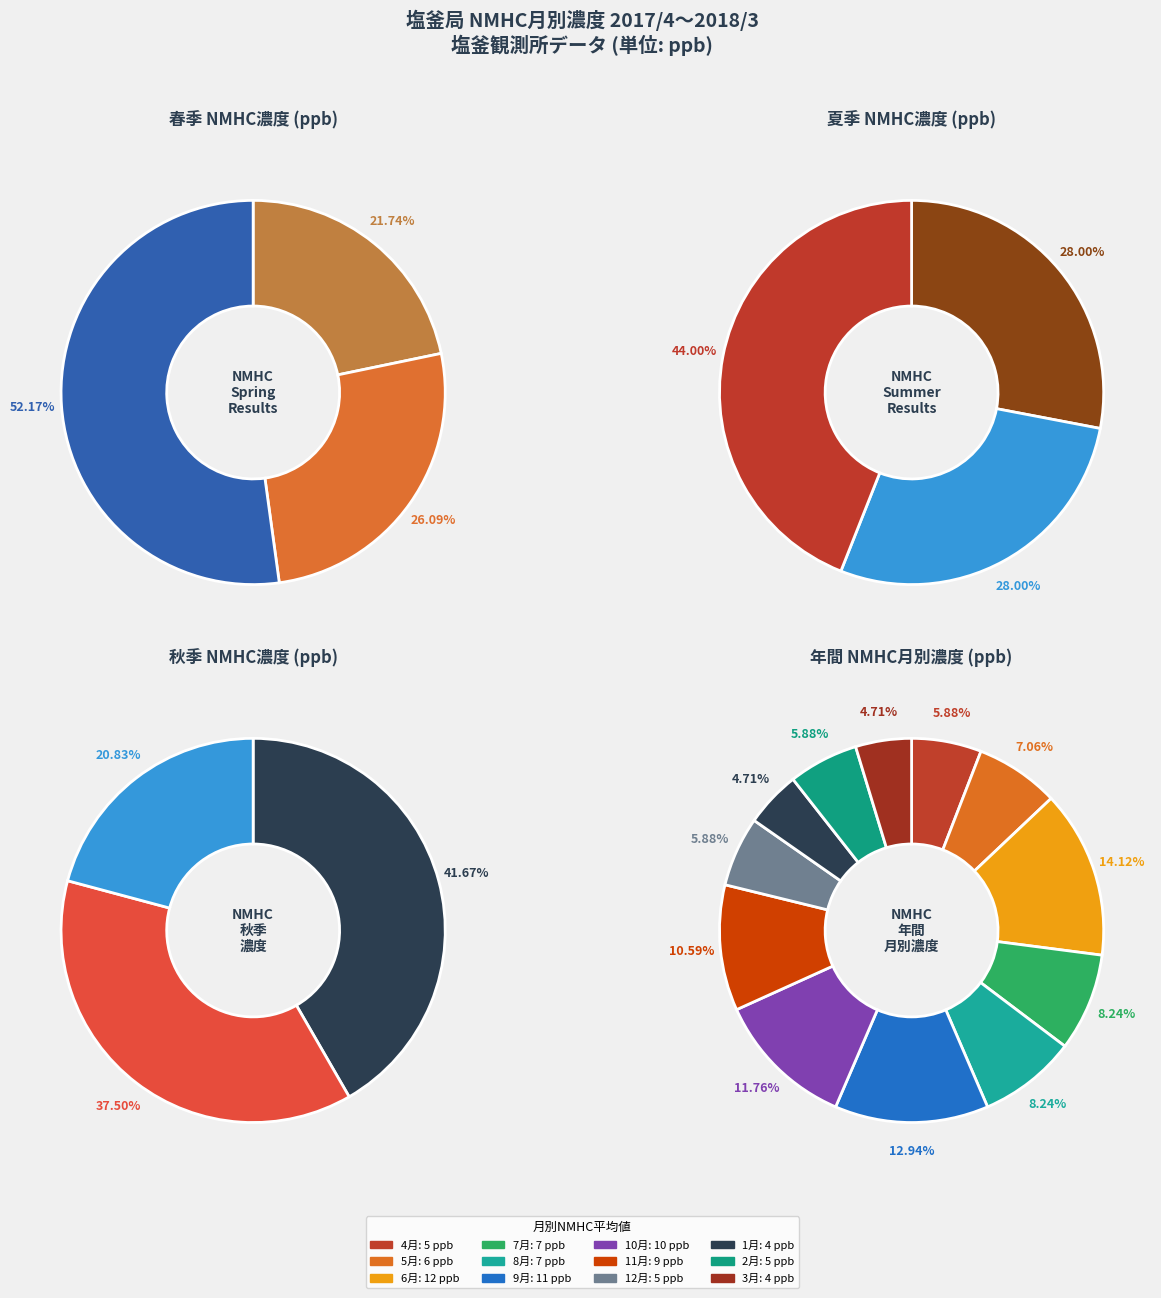

Is it true that 6月 is 14% of the pie?

True